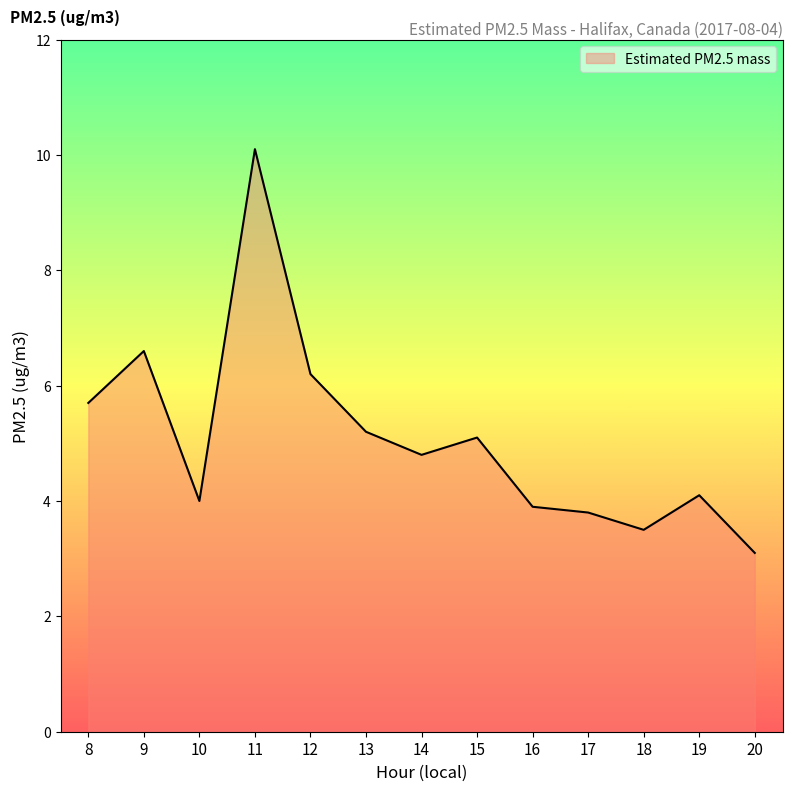

True or false: there are more than 0 points higher than both neighbors.

True